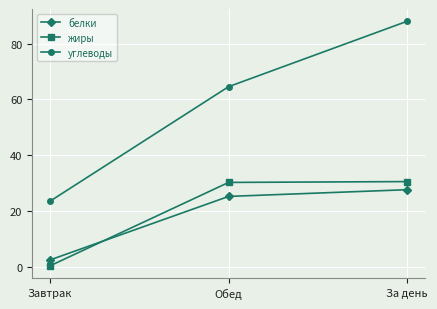

Between Завтрак and Обед, which series saw the biggest shift?

углеводы